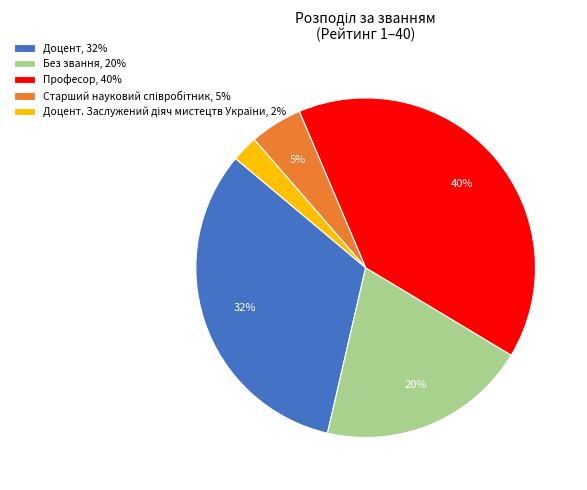

Do Доцент, 32% and Професор, 40% together represent more than half of the pie?

Yes